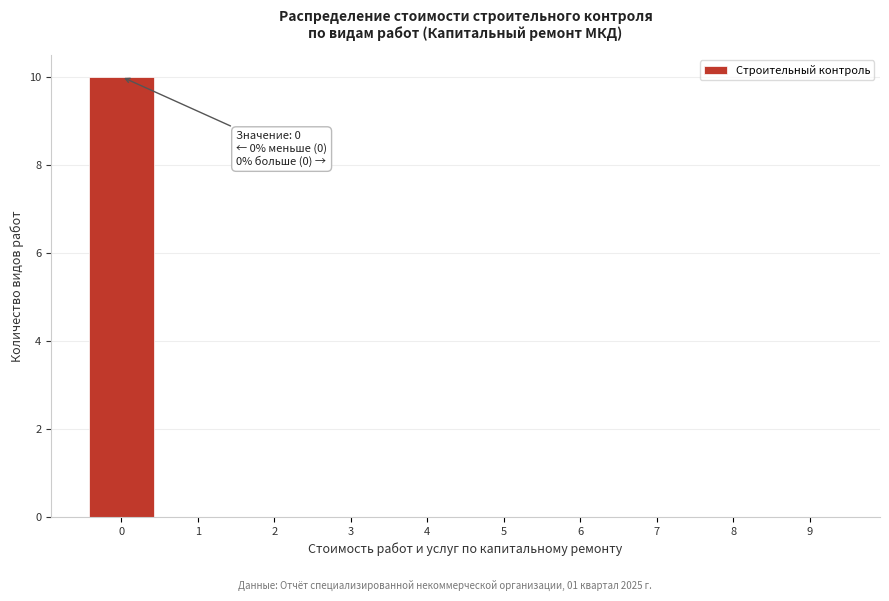

Reading left to right, what are all the values shown in this chart?

0=10	1=0	2=0	3=0	4=0	5=0	6=0	7=0	8=0	9=0